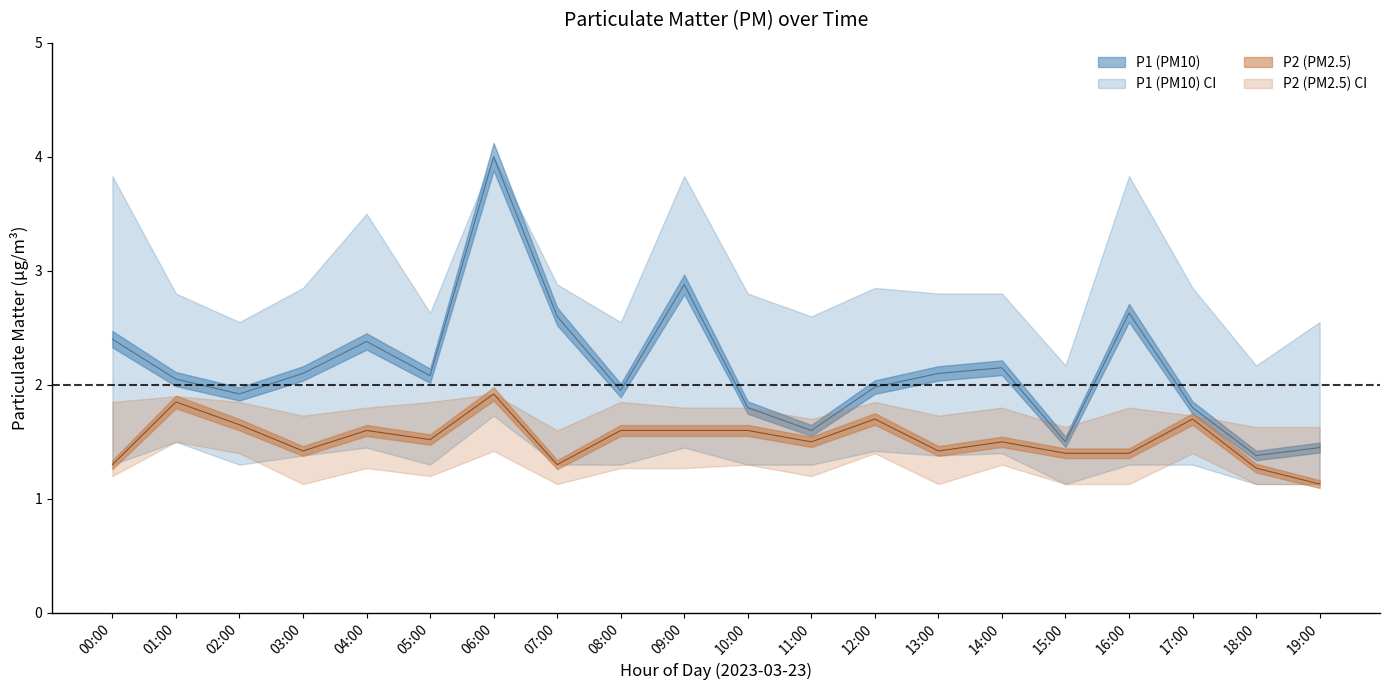

What is the average value of the P1 series?

2.1